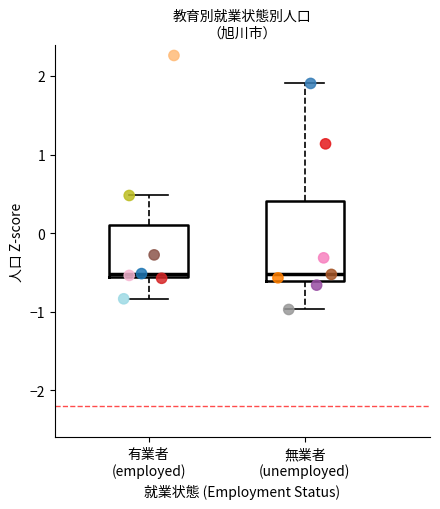

Comparing the boxes themselves (not the whiskers), which one is the tallest?

無業者 (unemployed)